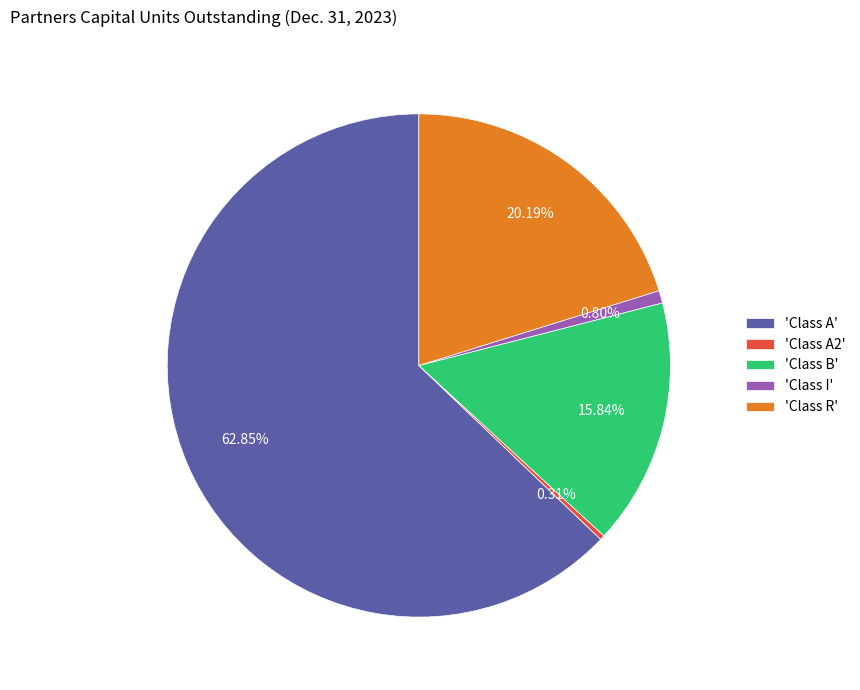

Which slice is the largest?

'Class A'